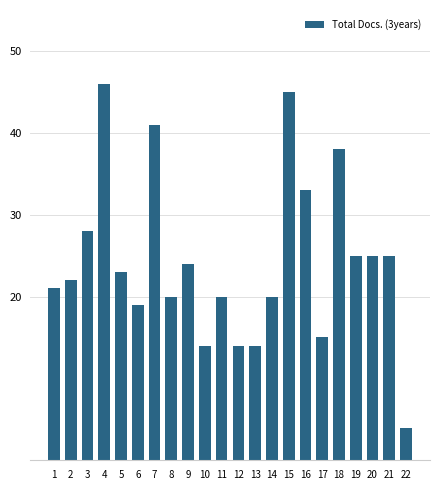

Is it true that the value at 20 is 8?

False